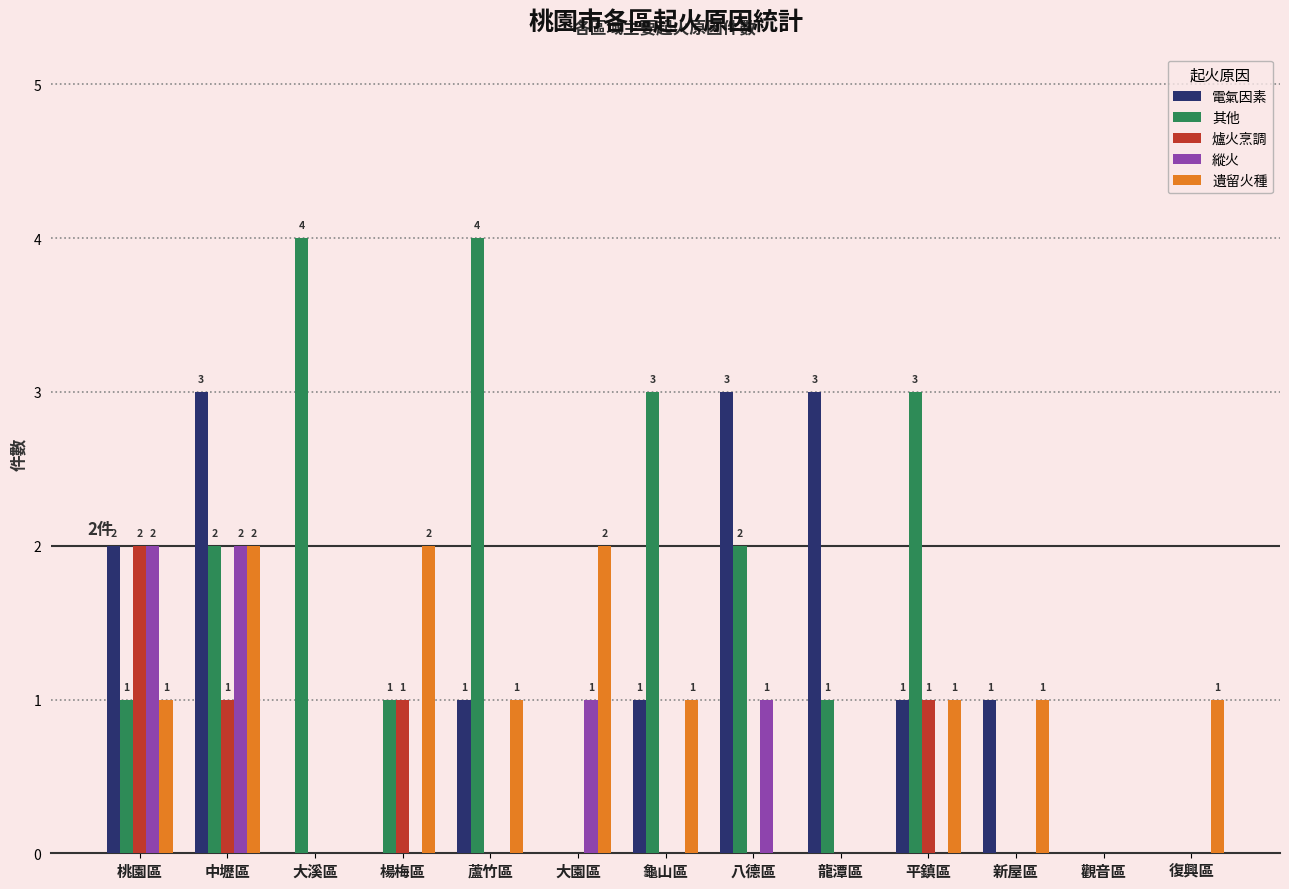

What is the difference between the 其他 values at 桃園區 and 大溪區?

3